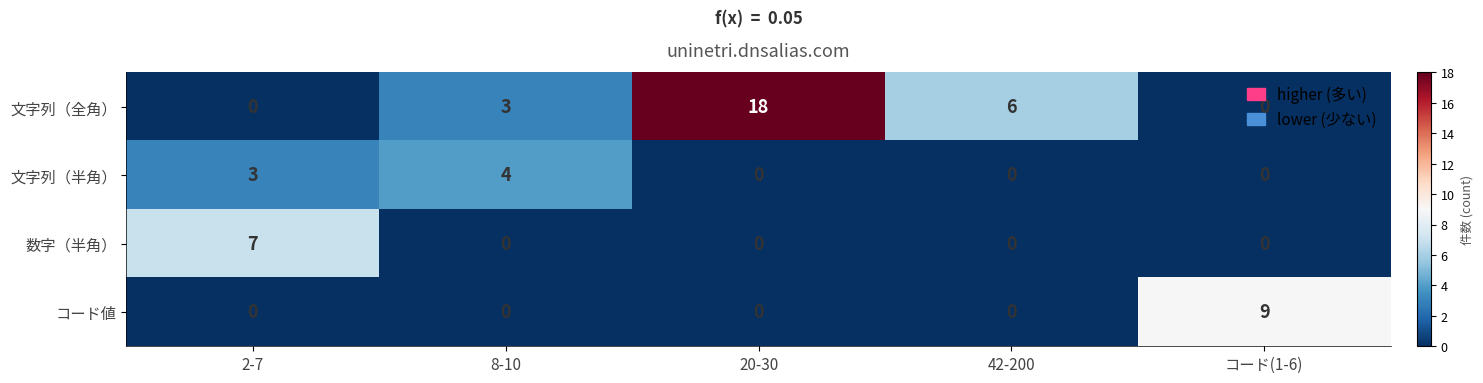

Is the value of 文字列（全角） at 42-200 greater than the value of 数字（半角） at コード(1-6)?

Yes